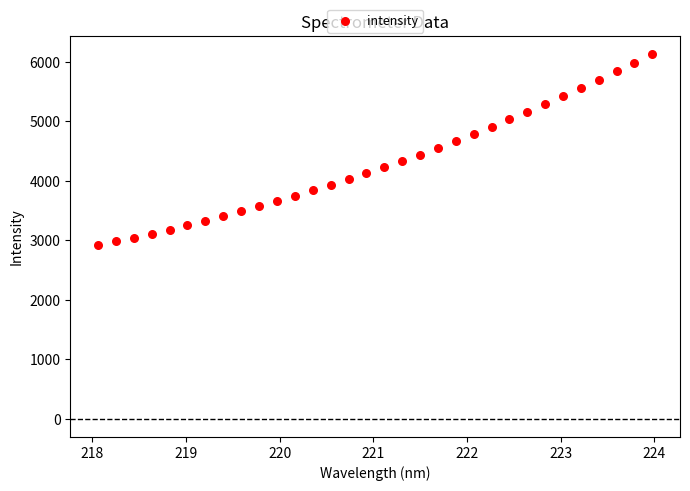

What is the range of X values (max minus min)?

5.9